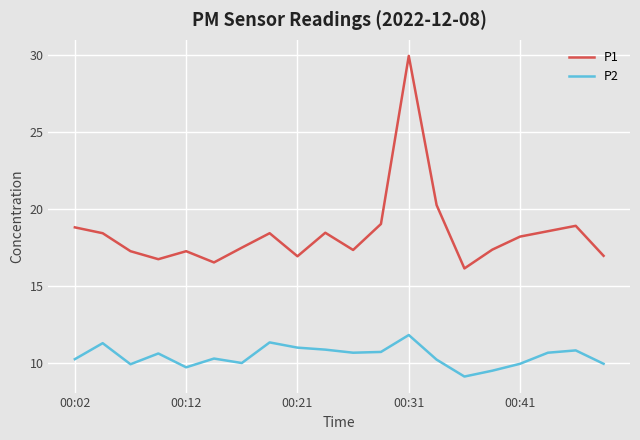

Rank the series by their average value, from lowest to highest.

P2, P1